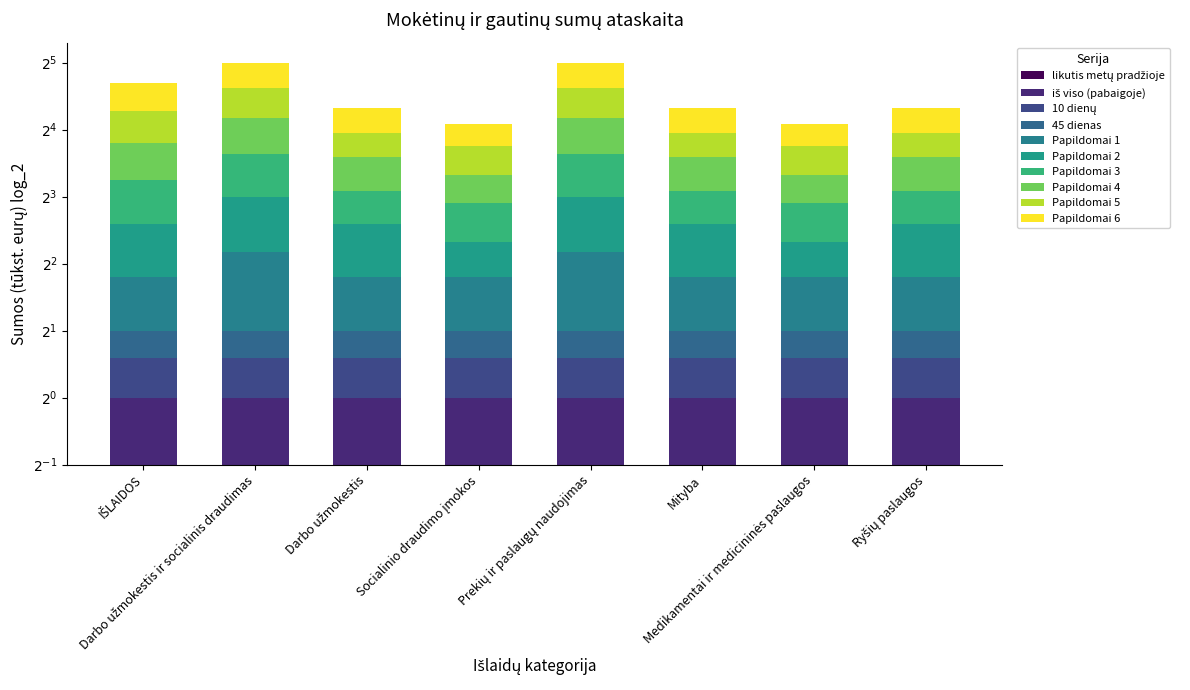

What are all the series names shown in the legend?

Papildomai 1, Papildomai 2, Papildomai 3, Papildomai 4, Papildomai 5, Papildomai 6